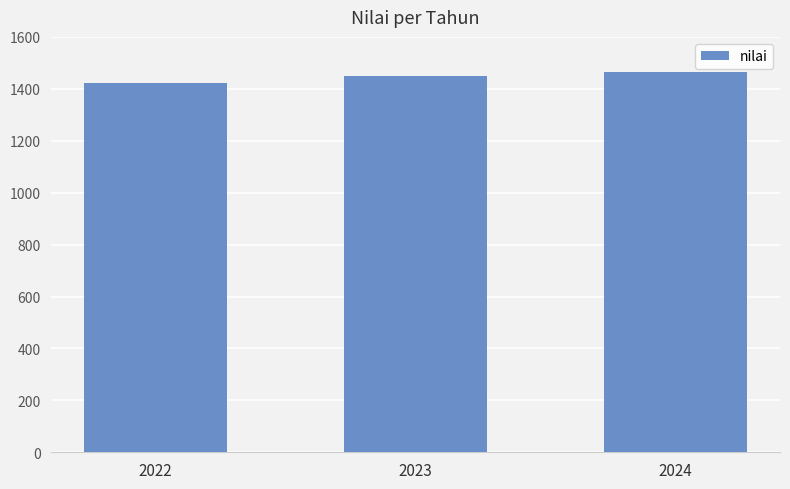

Reading left to right, list all the values displayed in this chart.

1423.0	1448.1	1463.5